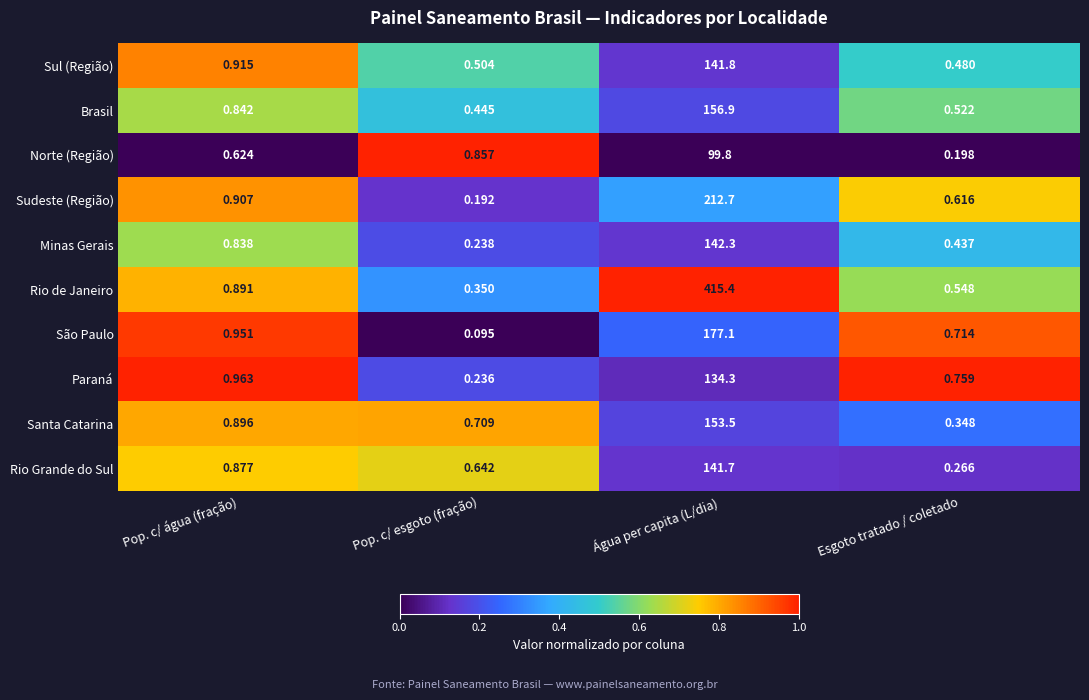

At which label is Rio de Janeiro closest to 207?

Pop. c/ água (fração)